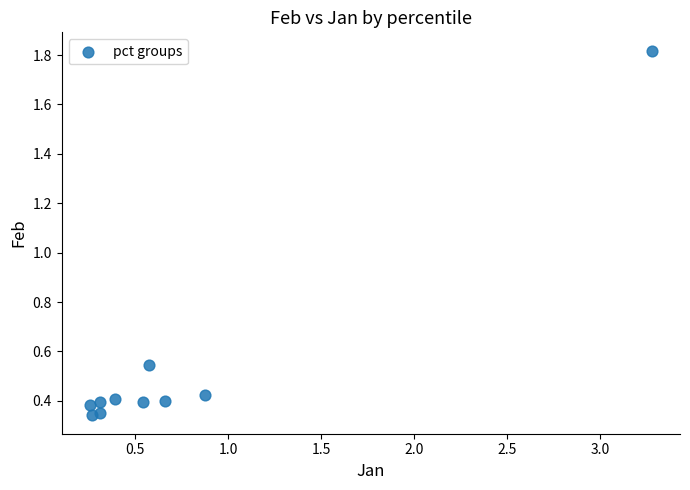

What is the range of X values (max minus min)?

3.0